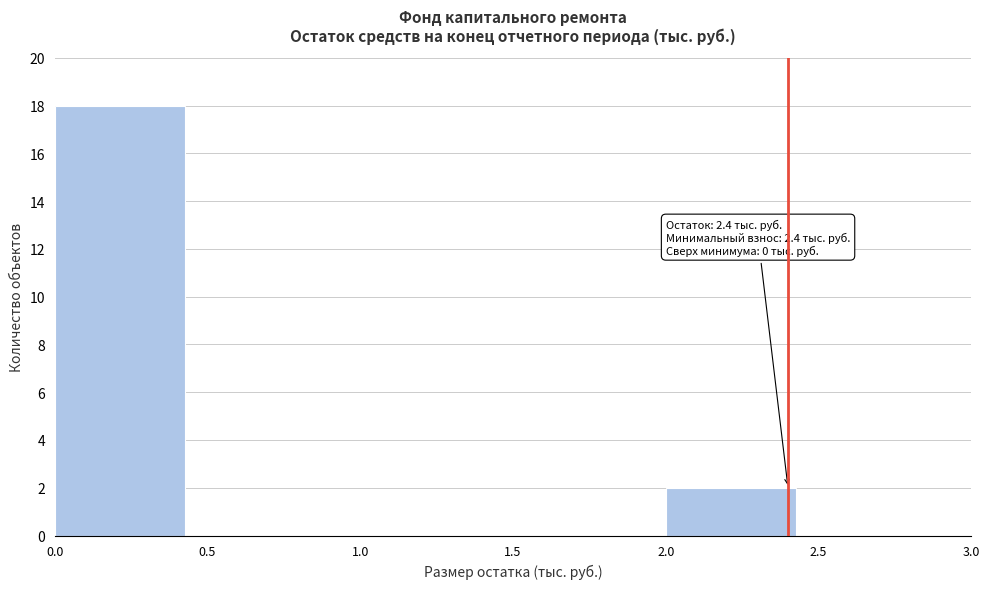

Which range on the x-axis has the tallest bar?

0.0 to 0.5